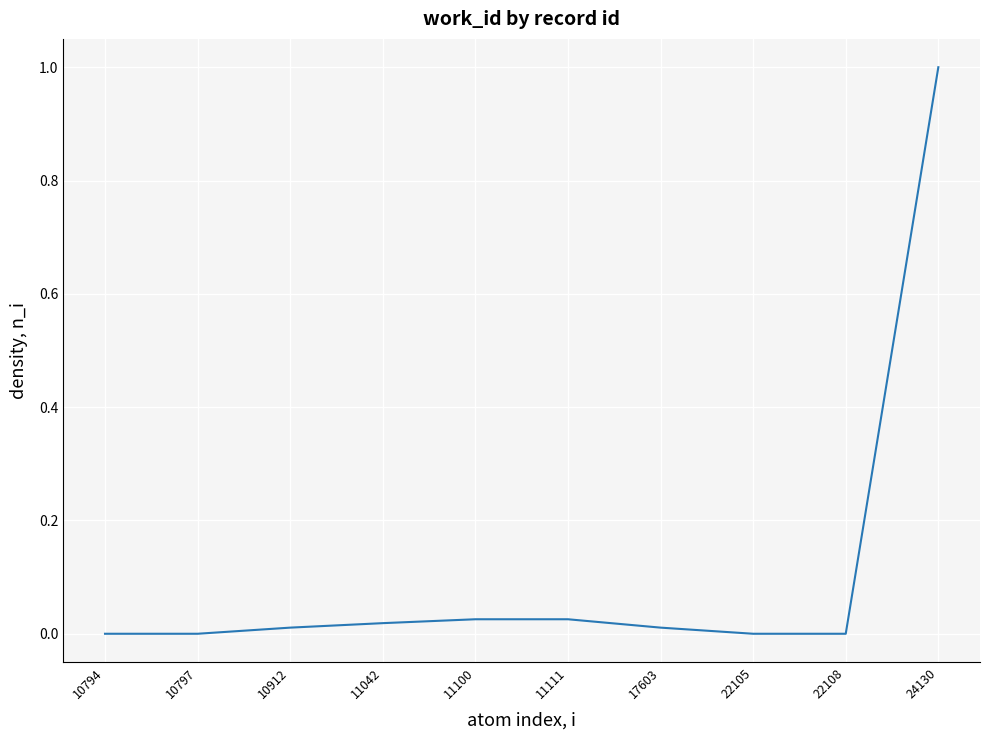

What is the approximate value at 24130?

1.0